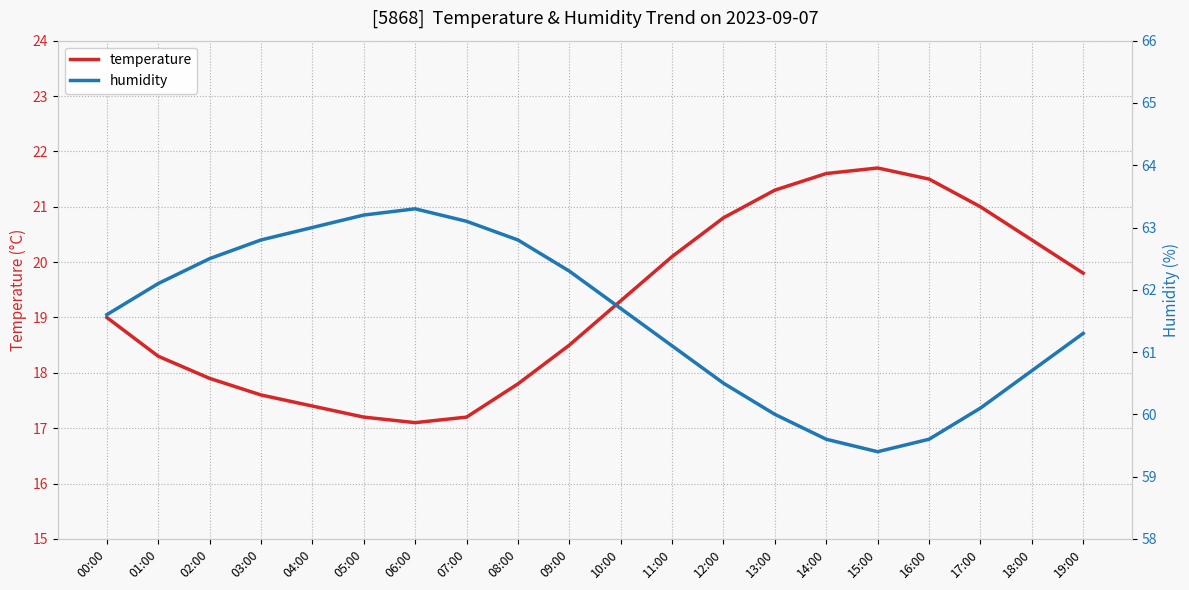

How many interior local valleys does the humidity series have?

1